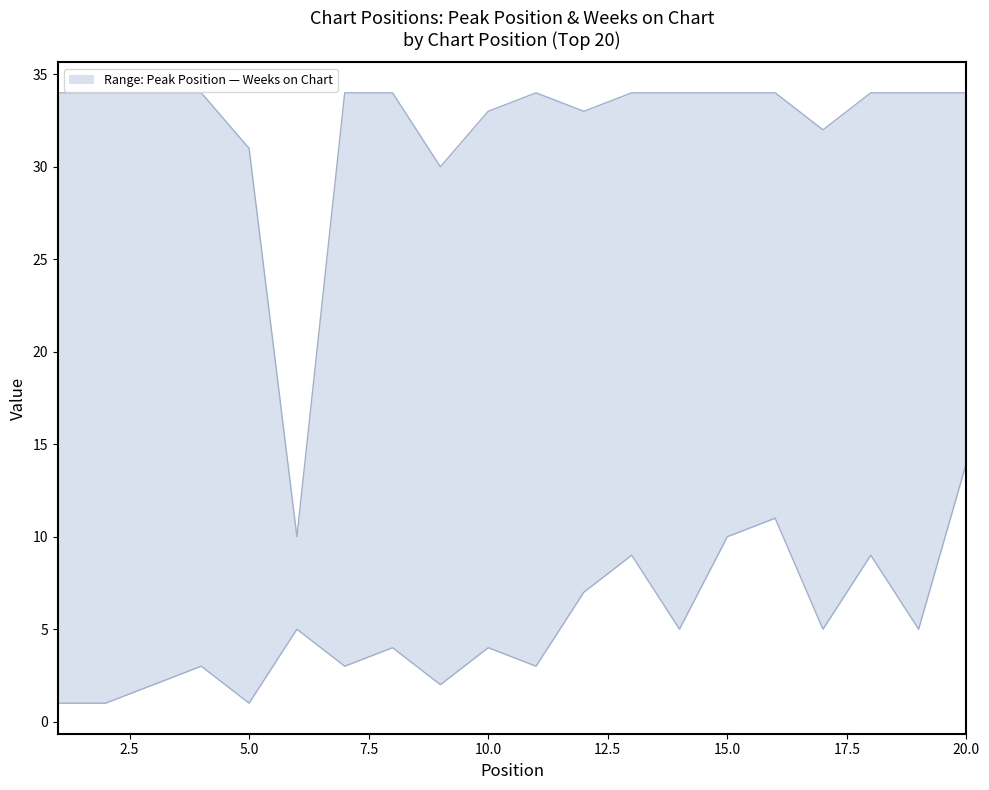

What is the spread (max minus min) of values at 9?

28